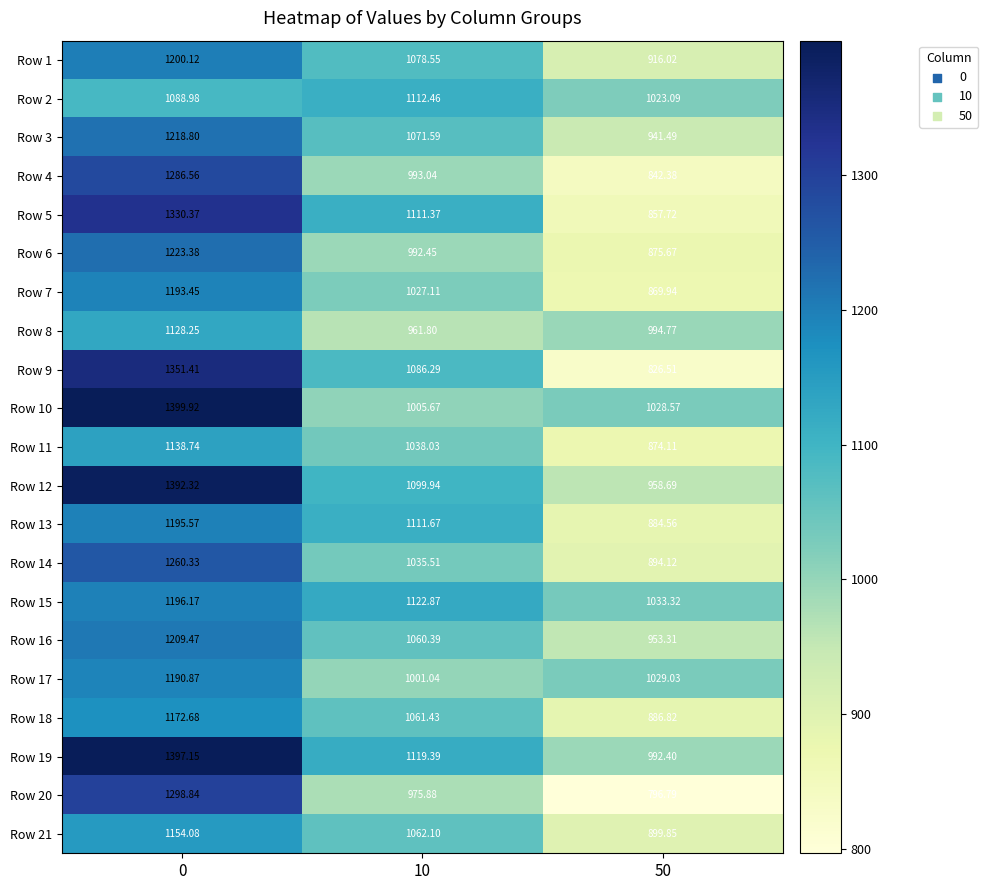

Is the value of Row 15 at 50 greater than the value of Row 5 at 0?

No